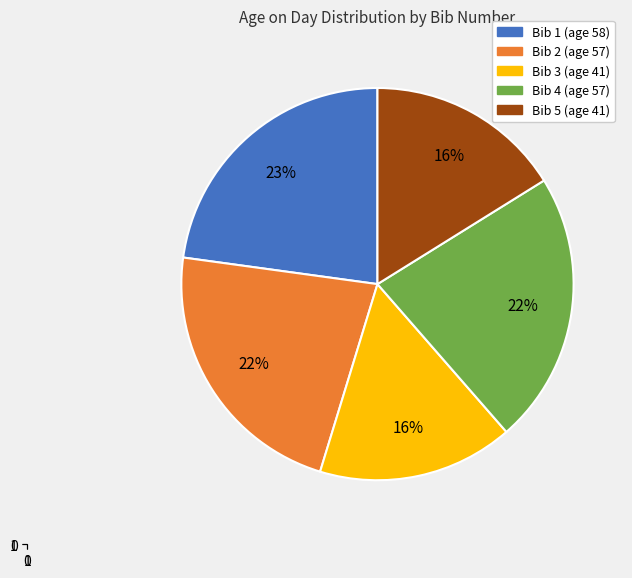

Does any single category account for the majority?

No